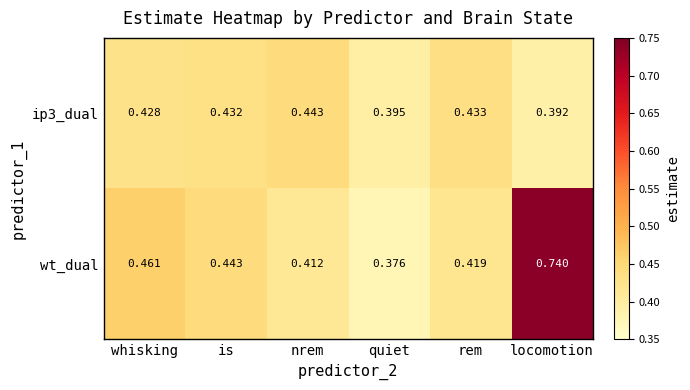

List the series in order of their peak value, highest first.

wt_dual, ip3_dual